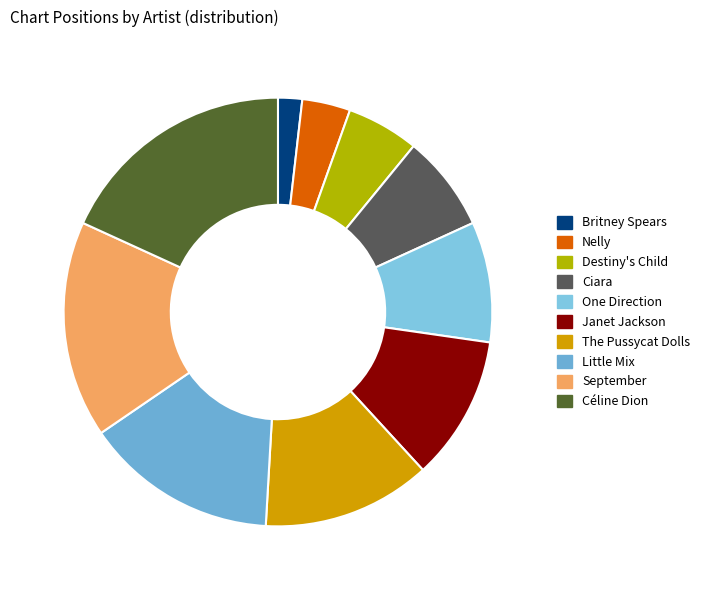

Is it true that One Direction is 1% of the pie?

False